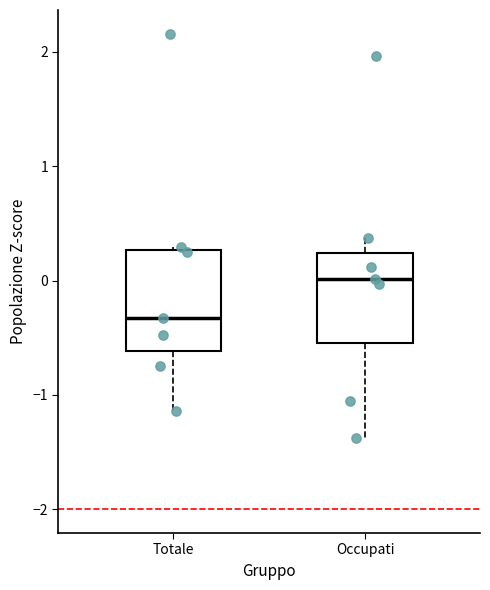

Where does the median line of the box for Occupati sit on the y-axis? The values are not printed on the chart, so give them approximately, as read against the axis.

0.0